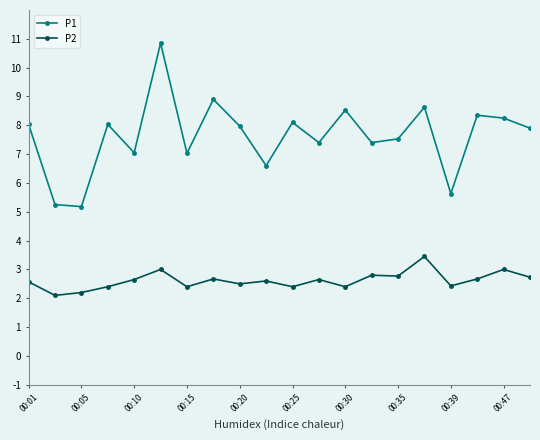

Which series has the largest total across all categories?

P1